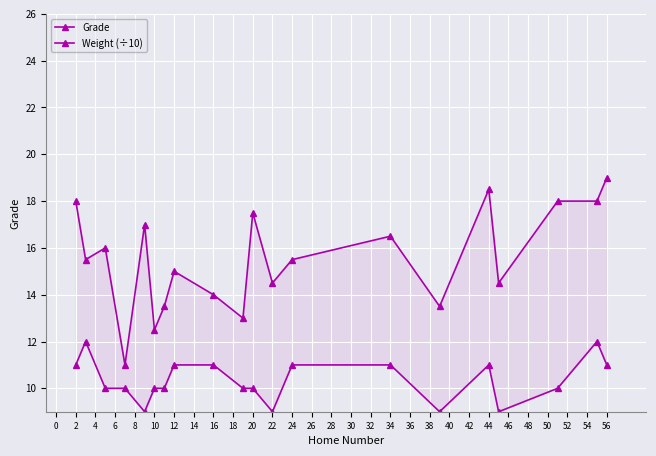

Count the Grade values in the range 10 to 11.

14